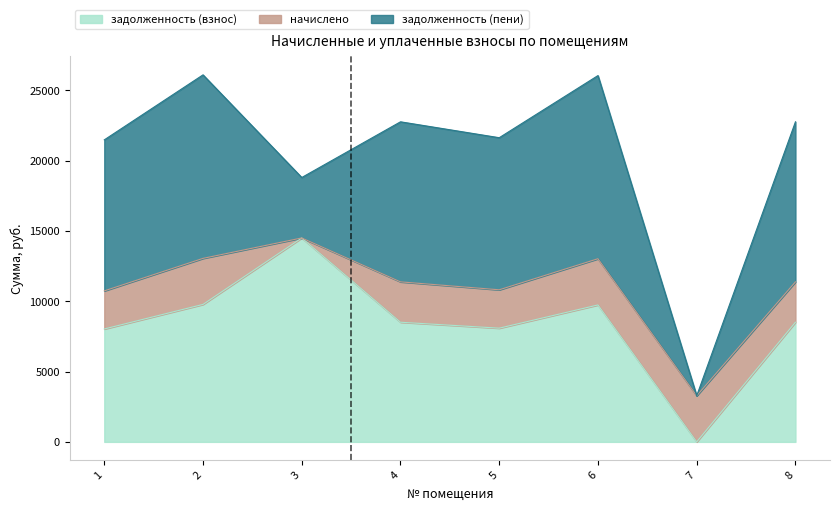

At which category is the sum across all series the highest?

2